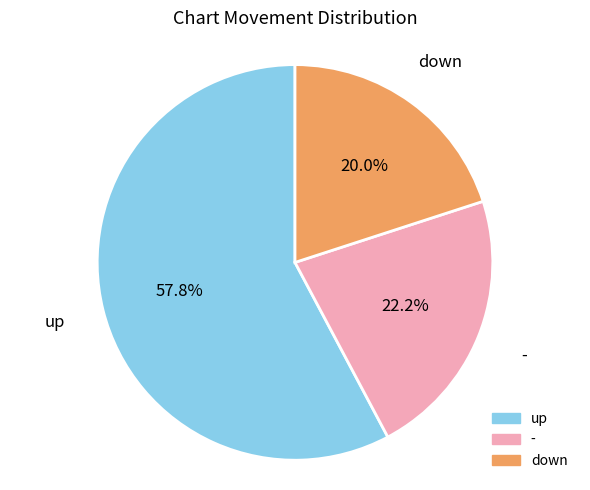

What percentage is the - slice, to the nearest percent?

22%